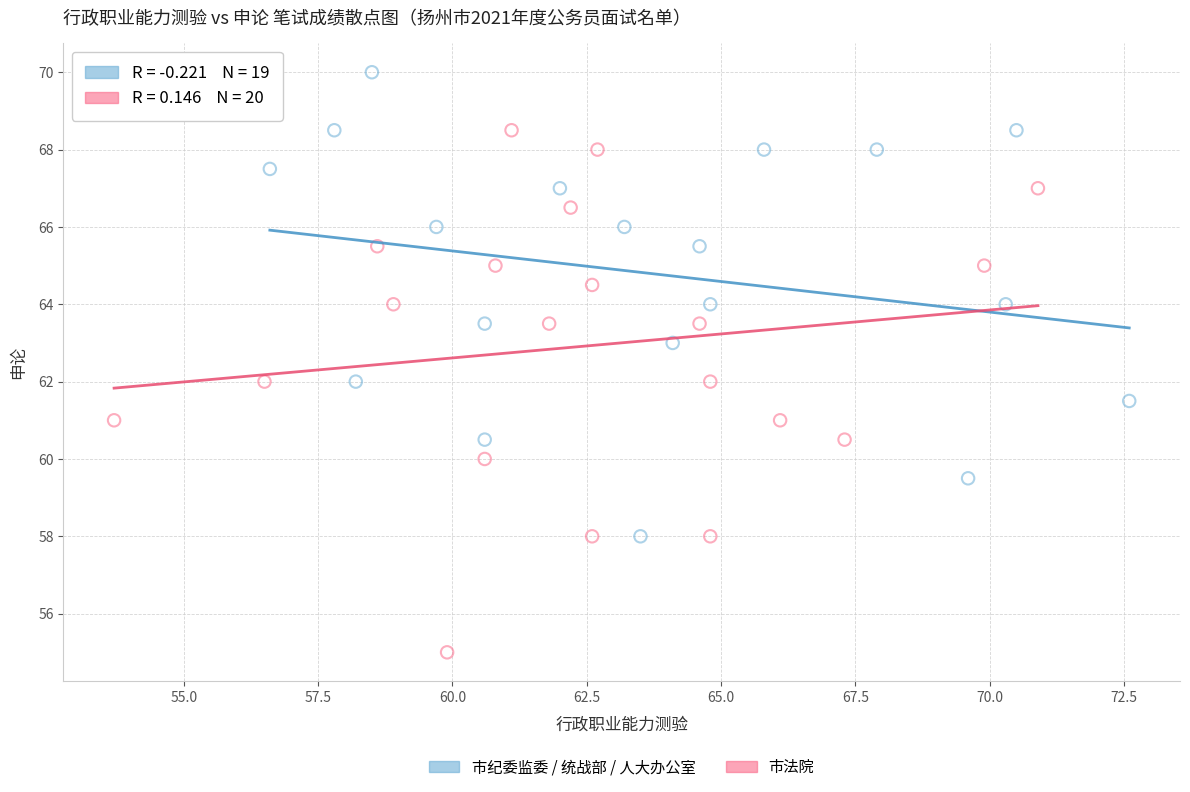

Which series has the widest spread of Y values?

市法院